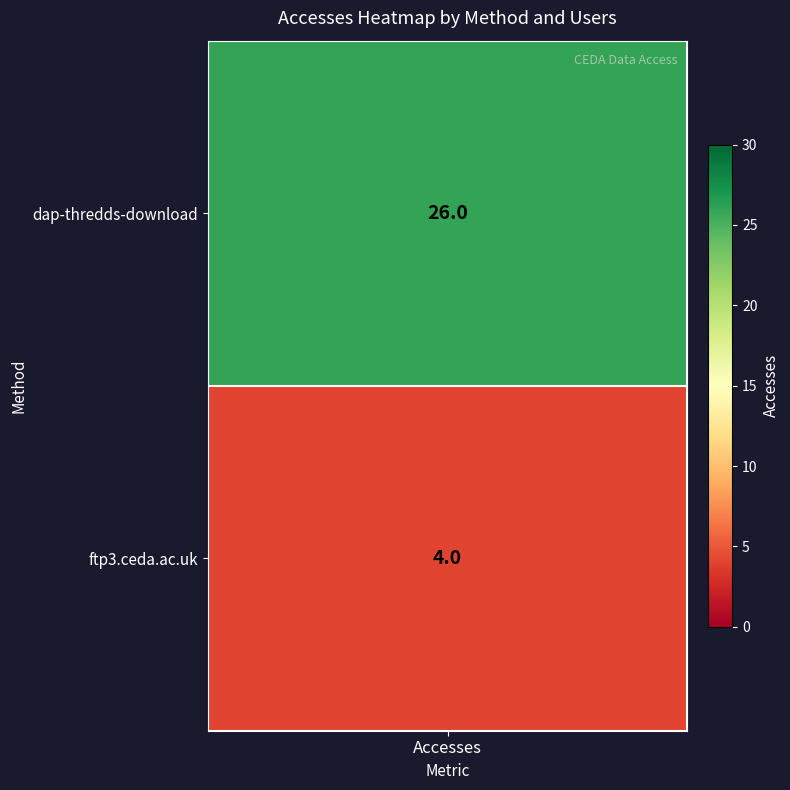

At which label is the value closest to 15?

dap-thredds-download